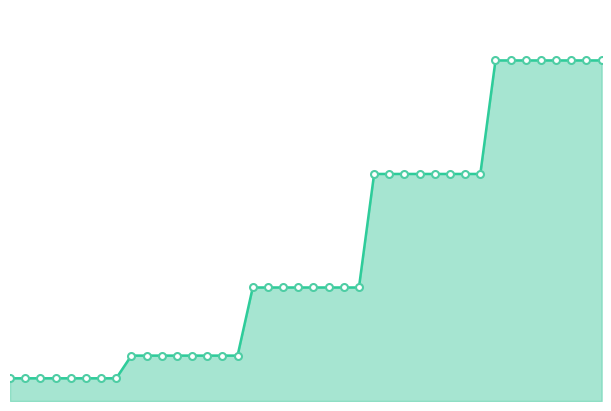

How many lines are shown in the chart?

1